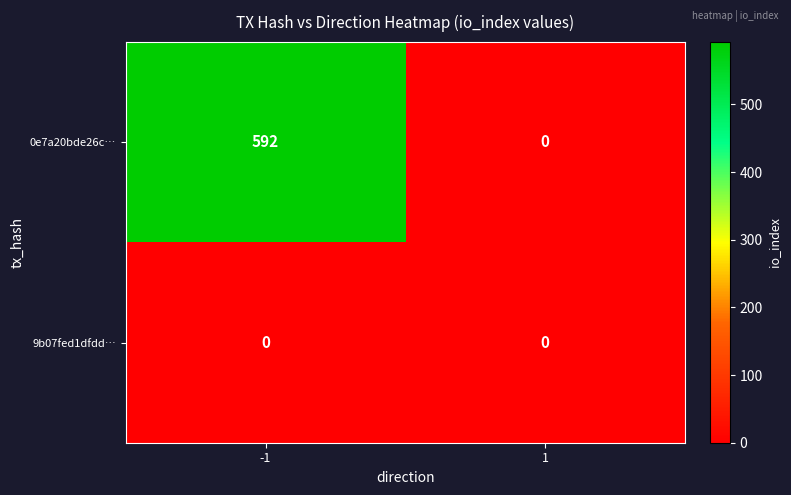

What is the difference between the highest and lowest values at -1?

592